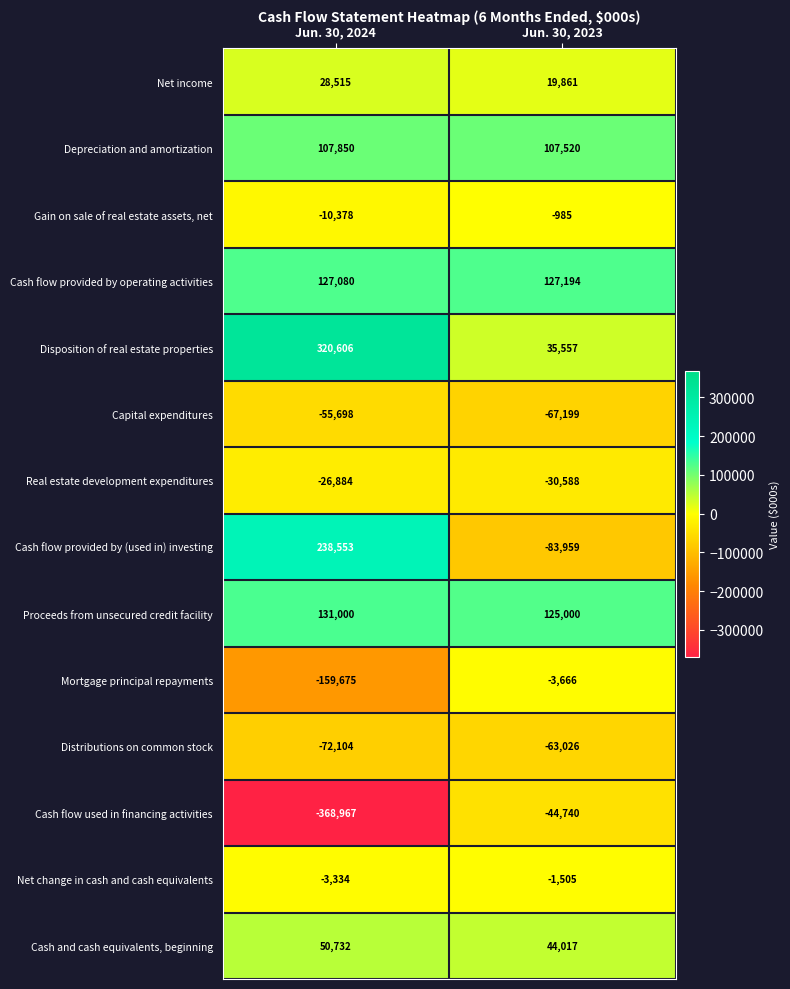

What is the sum of all Gain on sale of real estate assets, net values?

-11363